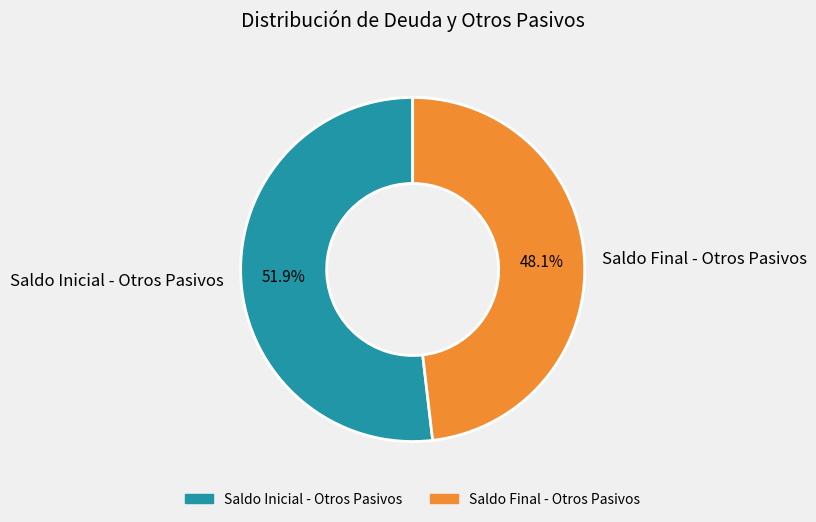

Which category has the biggest portion of the pie?

Saldo Inicial - Otros Pasivos